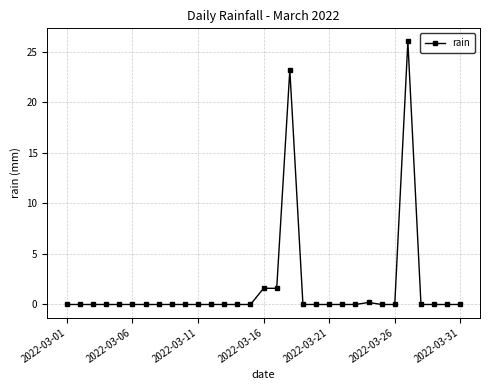

How many data points does each series have?

31